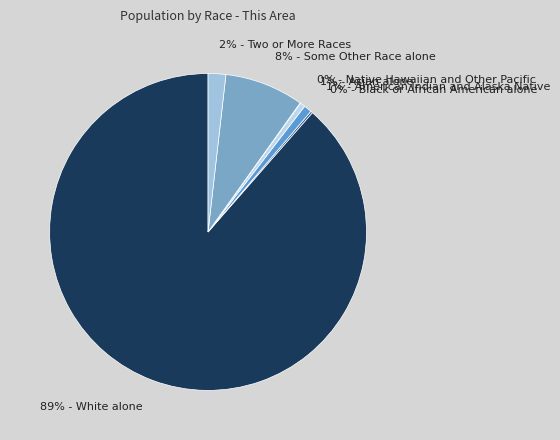

Is there any slice that represents more than half of the pie?

Yes